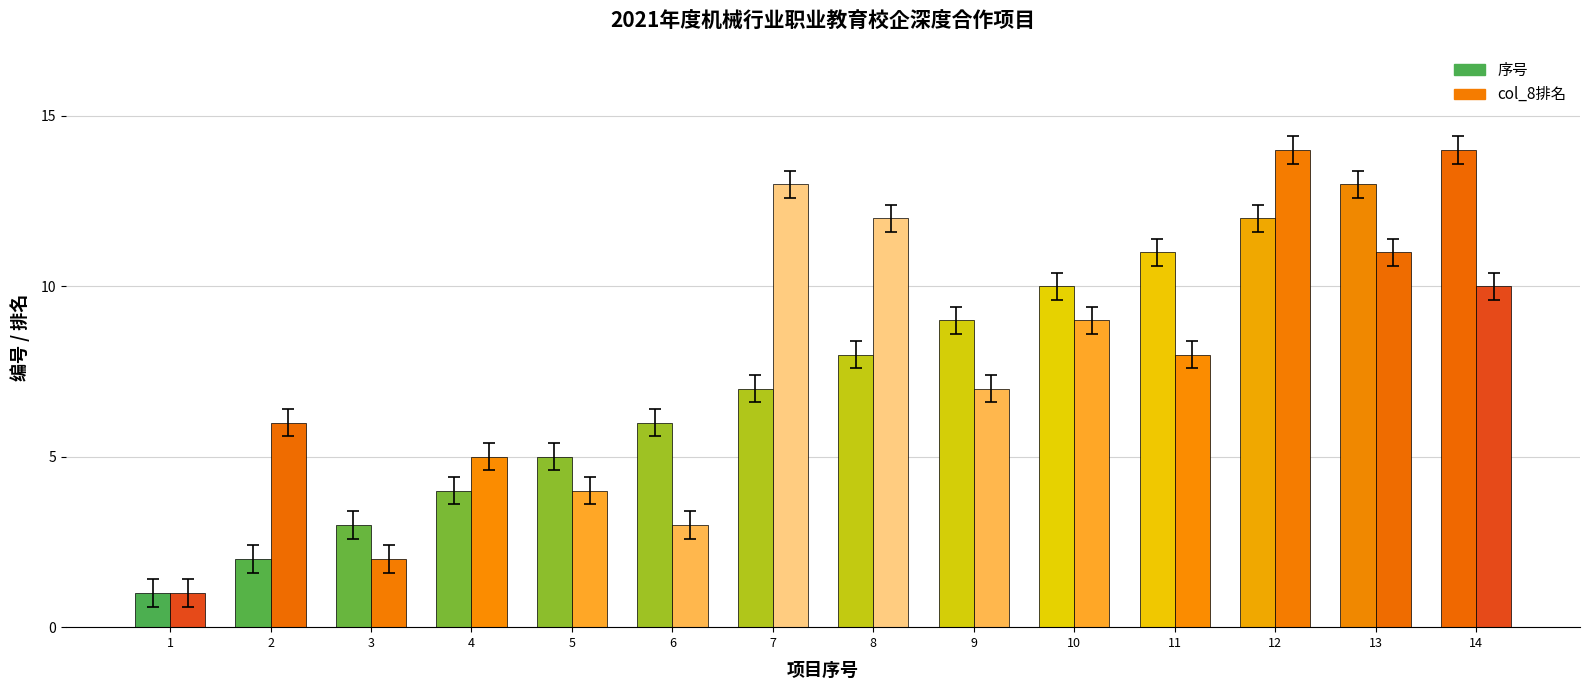

True or false: col_8排名 has a value of 9 at 10.

True